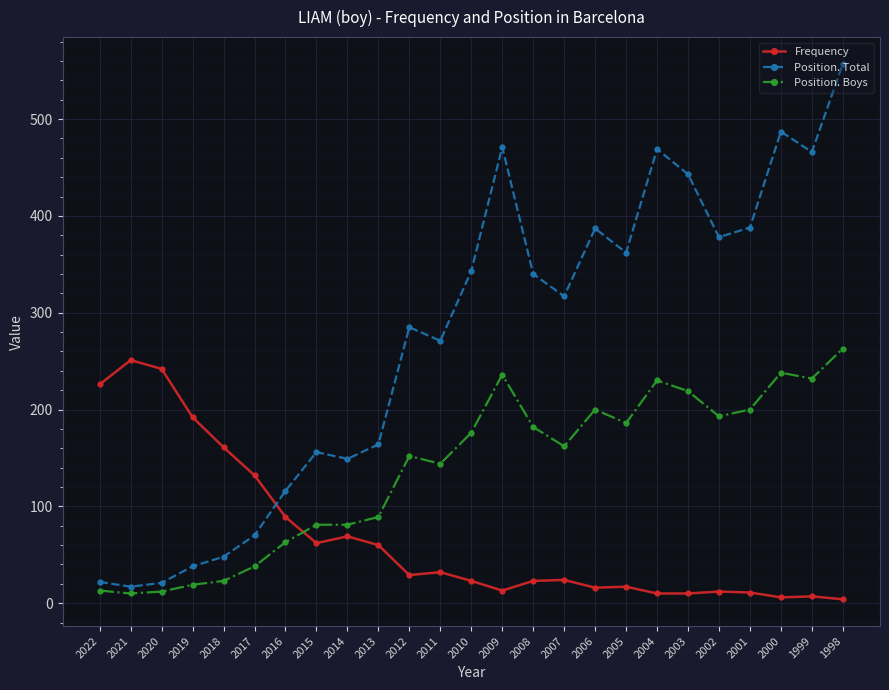

True or false: Position. Total has more than 1 points higher than both neighbors.

True